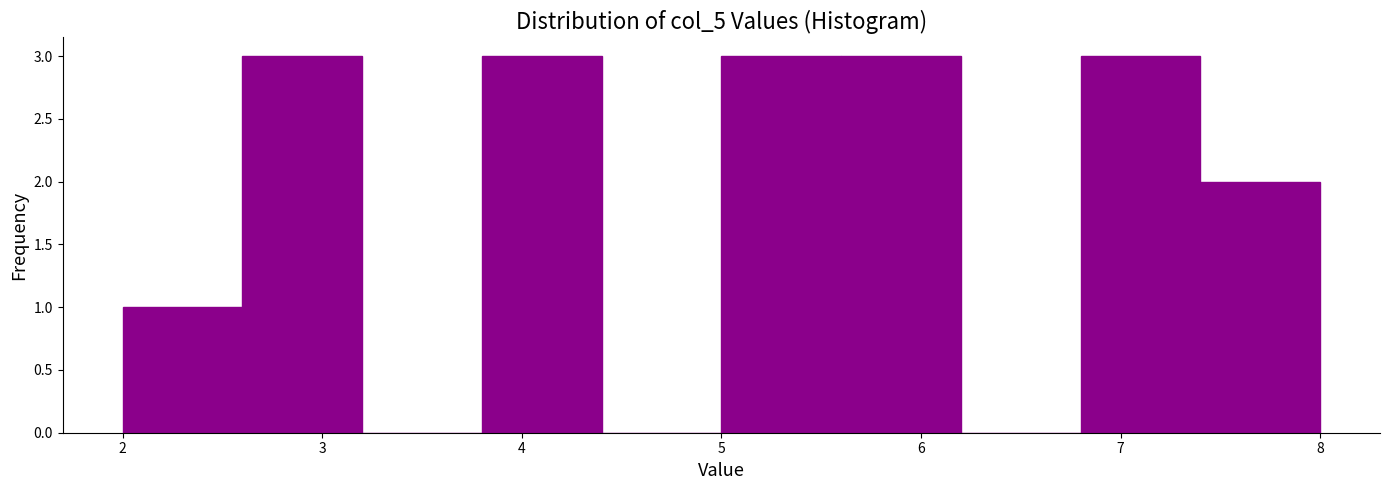

How tall is the bar that spans 5.0 to 5.6 on the x-axis? The values are not printed on the chart, so give them approximately, as read against the axis.

3